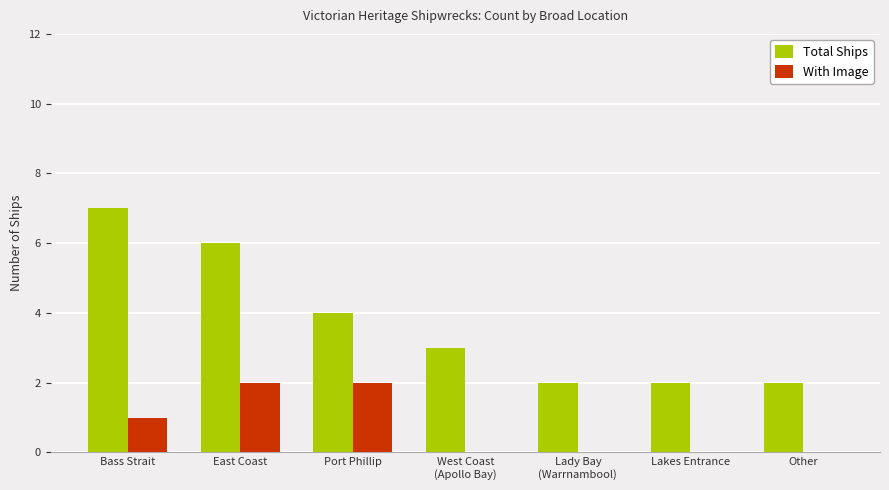

Which series has the largest range (max minus min)?

Total Ships